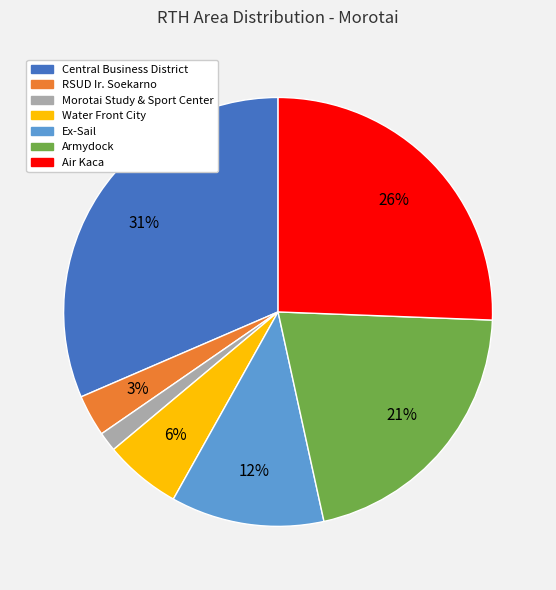

To the nearest percent, what is the difference between the largest and smallest slice percentages?

30%